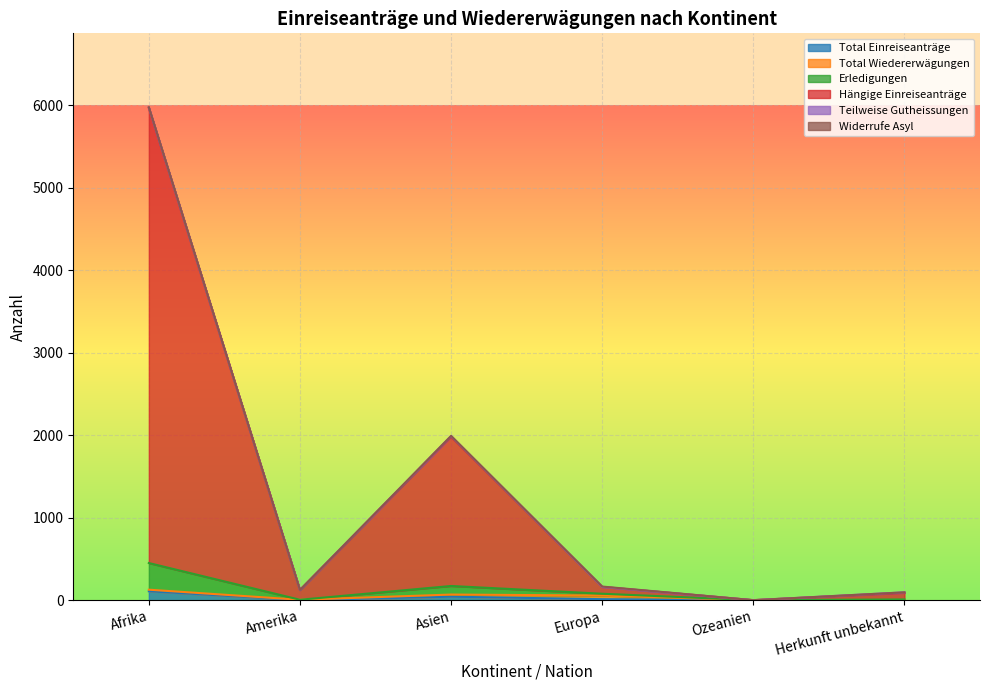

True or false: Erledigungen has a value of 66 at Herkunft unbekannt.

False